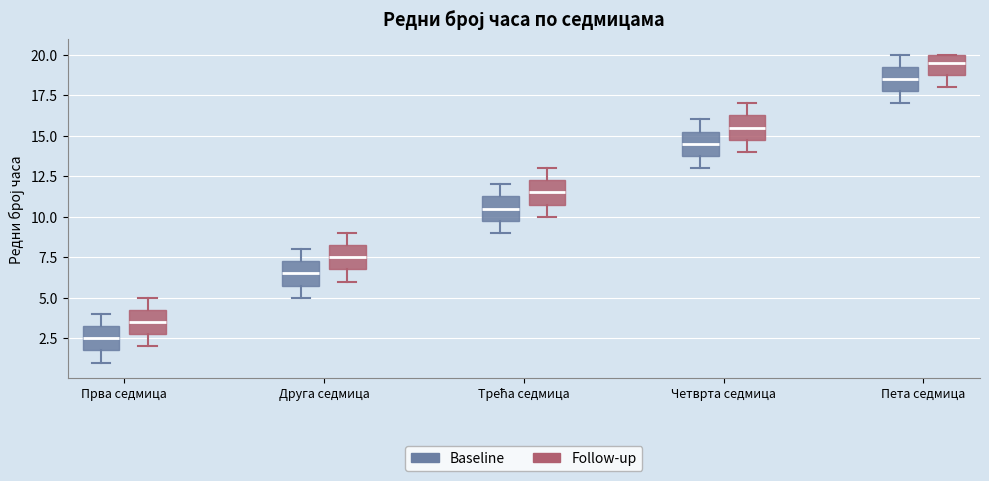

Which box has the lowest median line?

Прва седмица (Baseline)